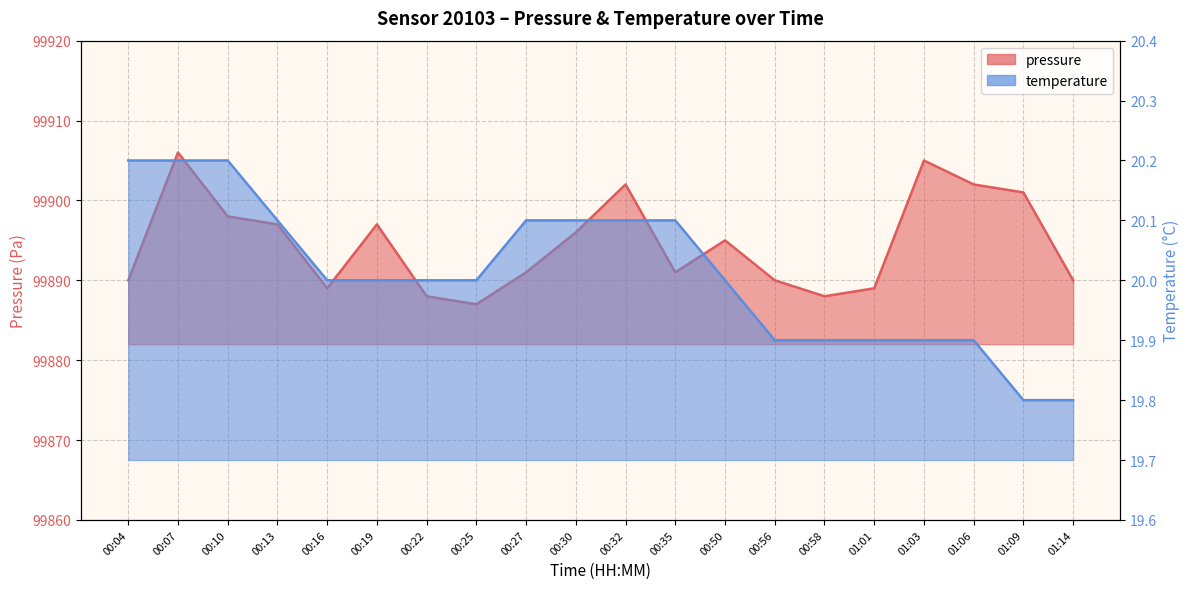

Does the chart display data point markers on the line(s)?

No